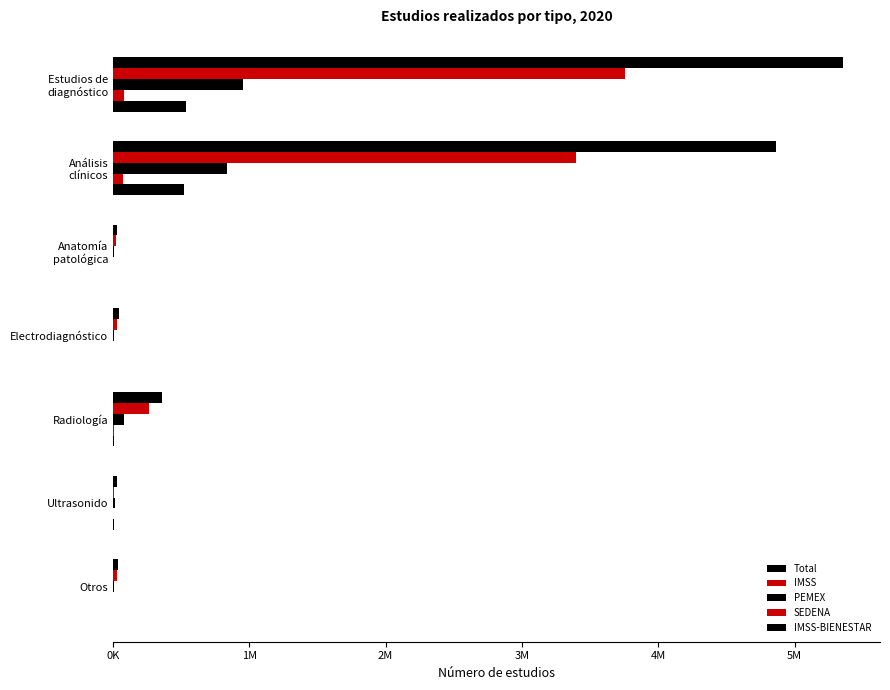

What is the average value of the SEDENA series?

23142